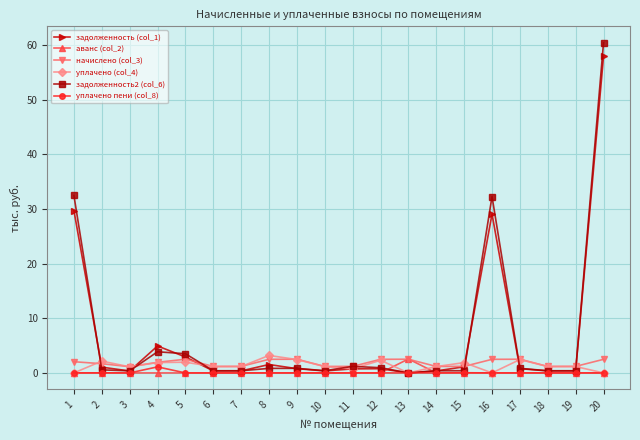

What is the difference between the maximum and minimum values in the уплачено пени (col_8) series?

1.1